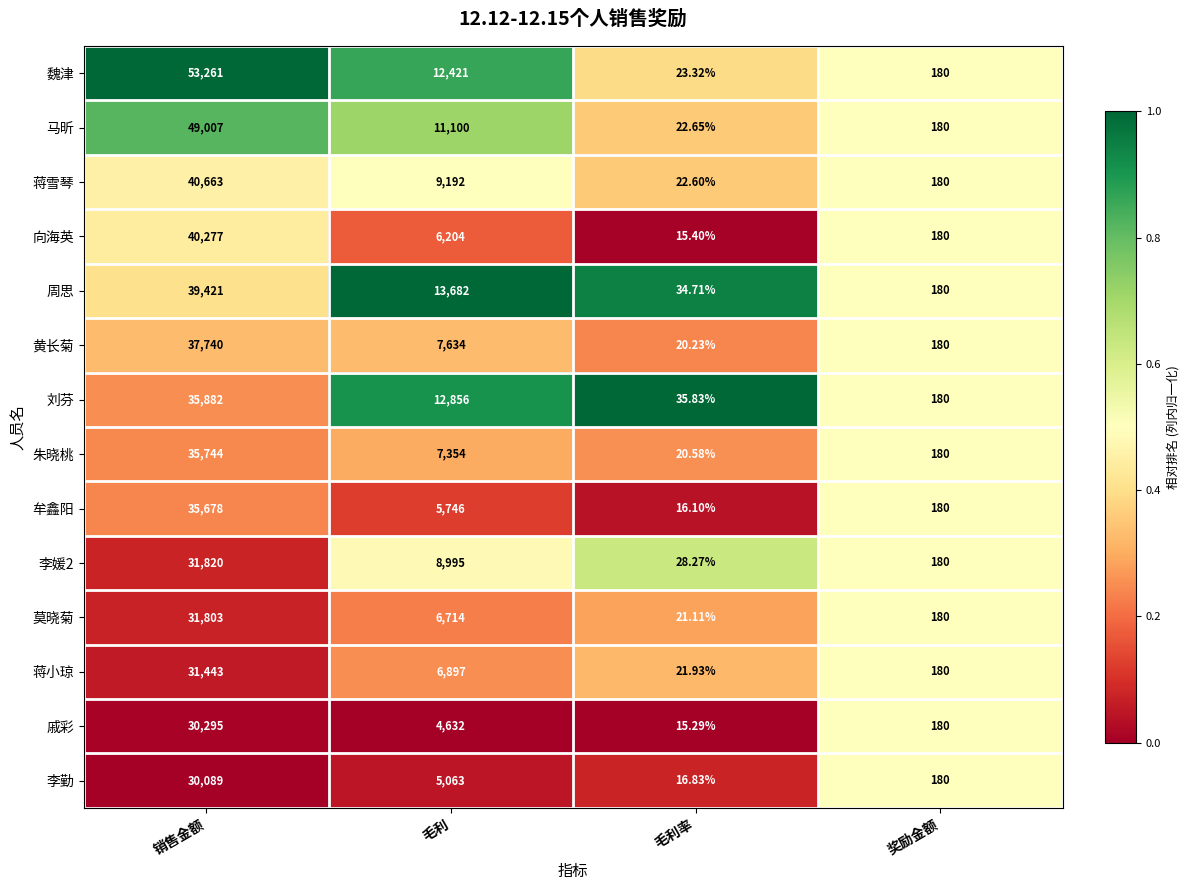

Rank the series at 销售金额 from lowest to highest value.

李勤, 戚彩, 蒋小琼, 莫晓菊, 李媛2, 牟鑫阳, 朱晓桃, 刘芬, 黄长菊, 周思, 向海英, 蒋雪琴, 马昕, 魏津